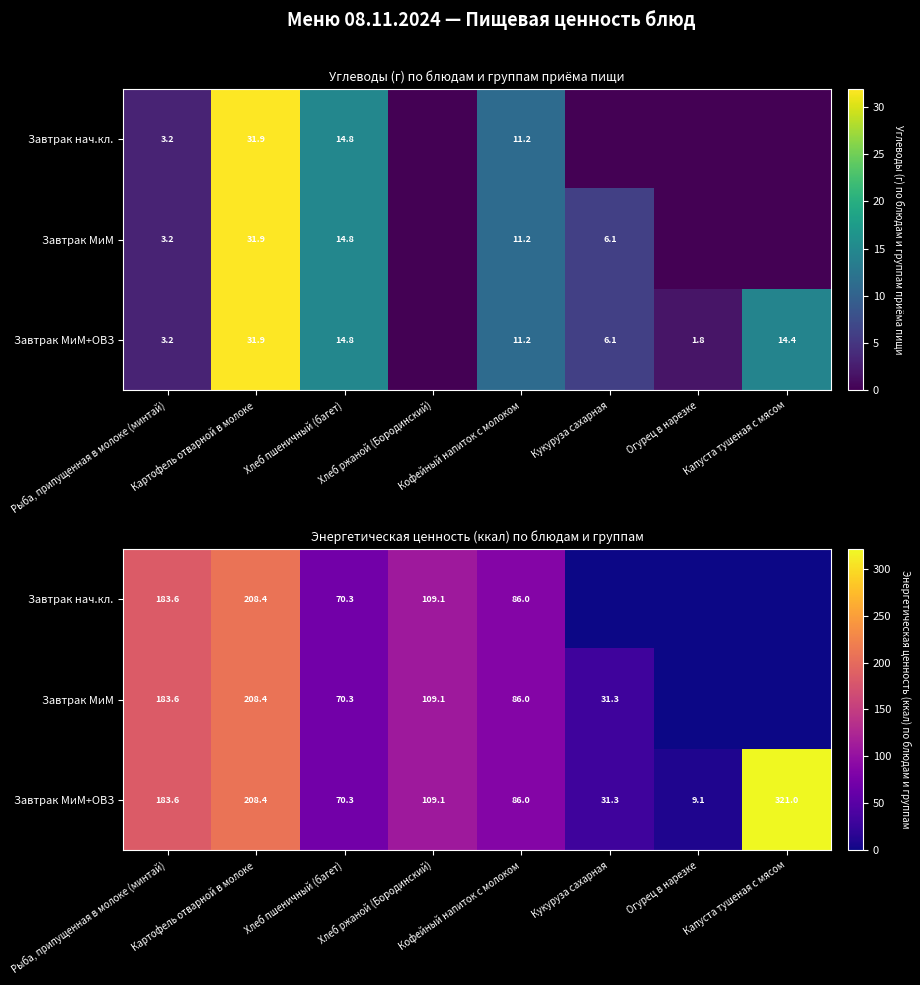

At which label does Завтрак МиМ+ОВЗ reach its minimum?

Огурец в нарезке